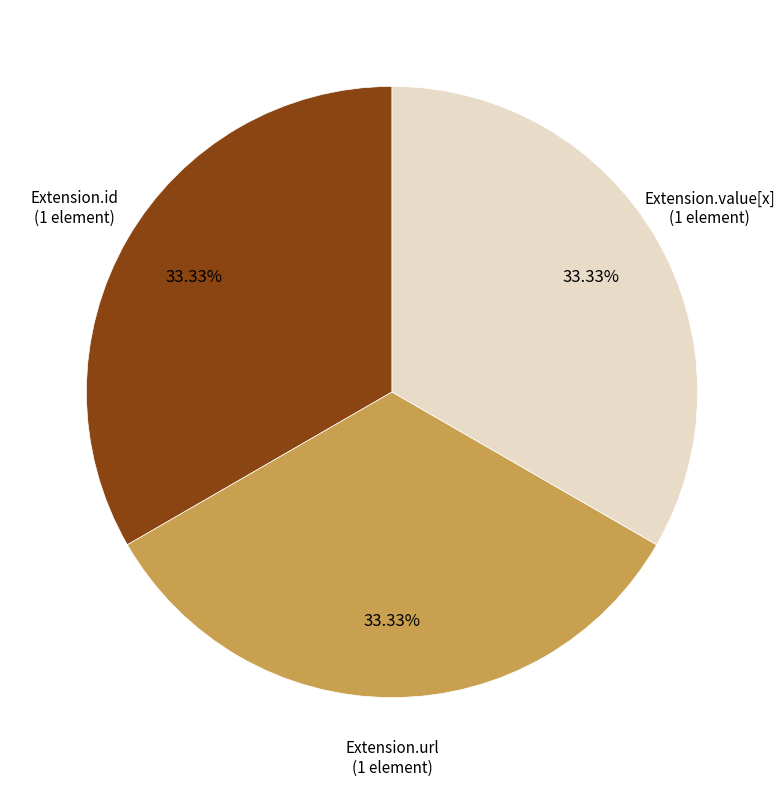

Is there a majority slice in this chart?

No